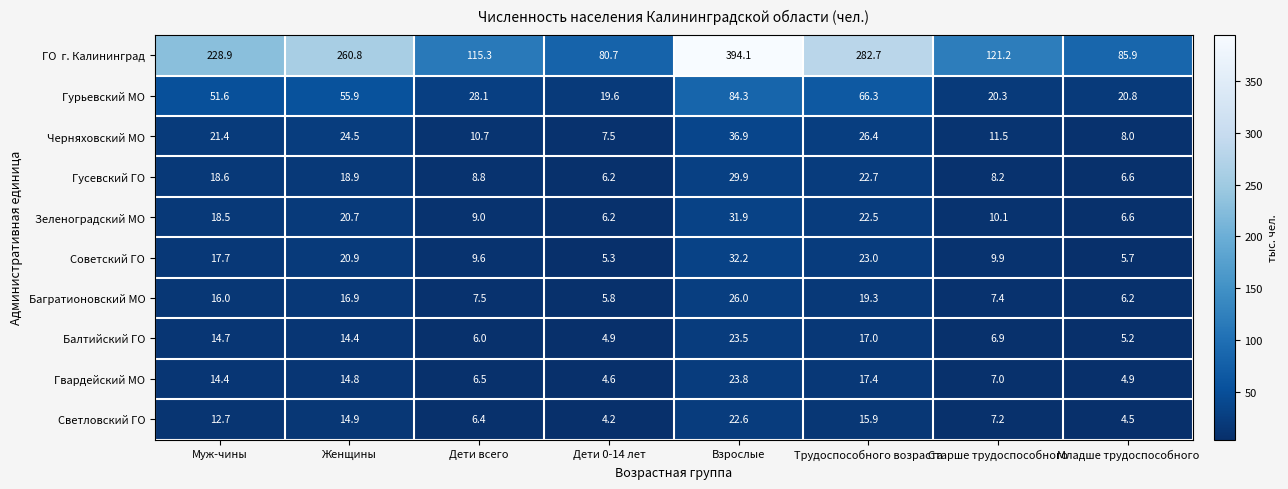

Rank the categories by Черняховский МО value from lowest to highest.

Дети 0-14 лет, Младше трудоспособного, Дети всего, Старше трудоспособного, Муж-чины, Женщины, Трудоспособного возраста, Взрослые